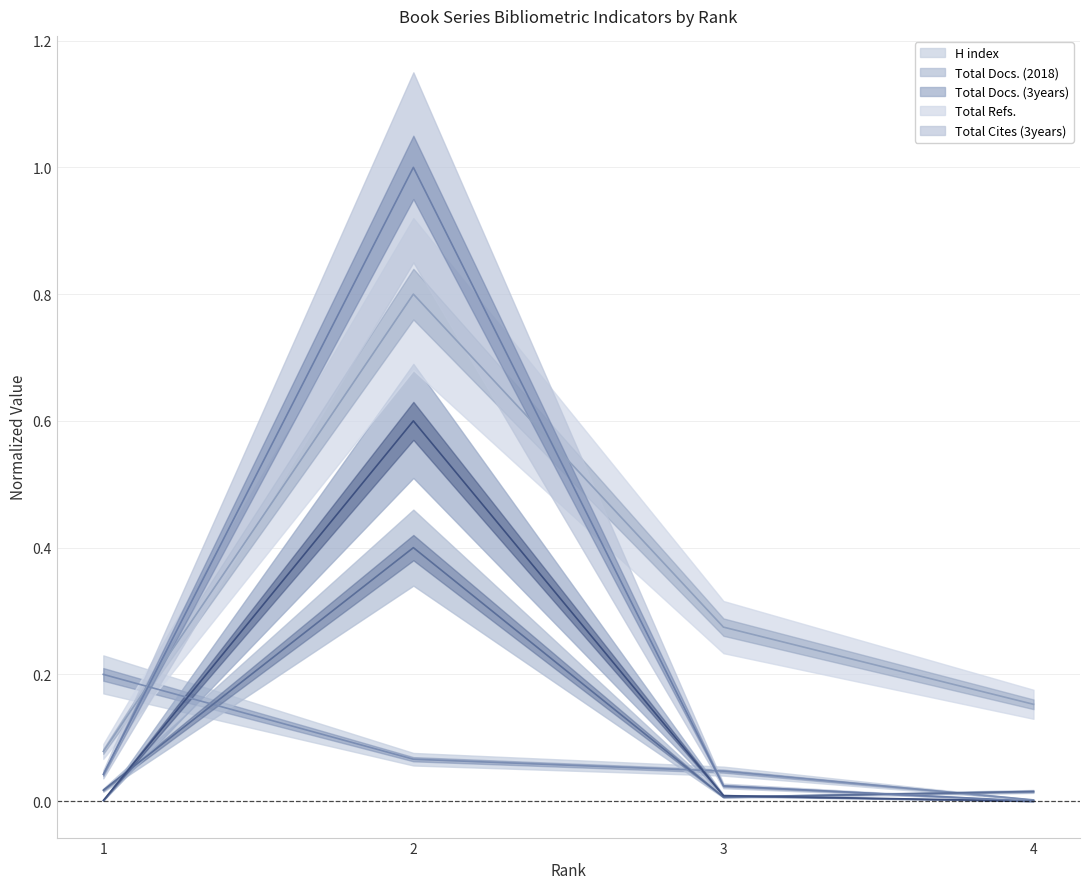

What is the sum of all H index values?

0.3